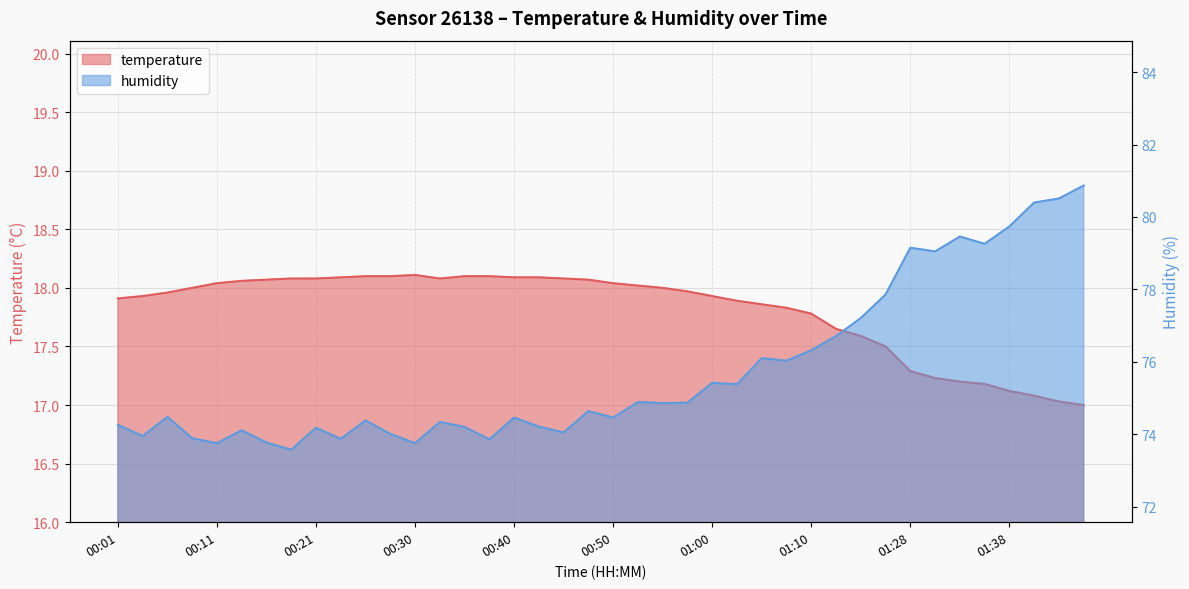

List the series in order of their peak value, highest first.

humidity, temperature